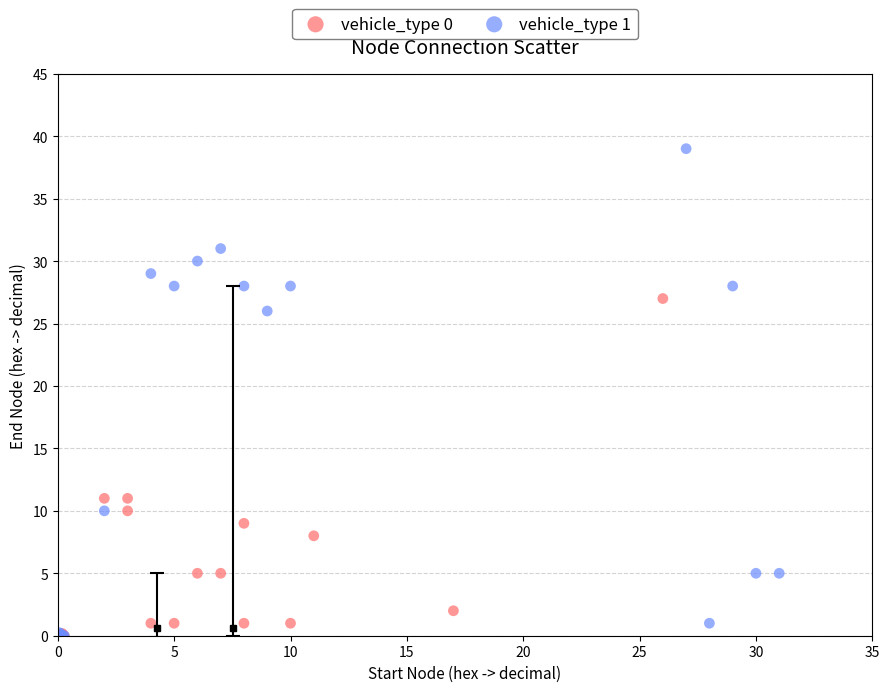

Which series has the largest Y range (max minus min)?

vehicle_type 1